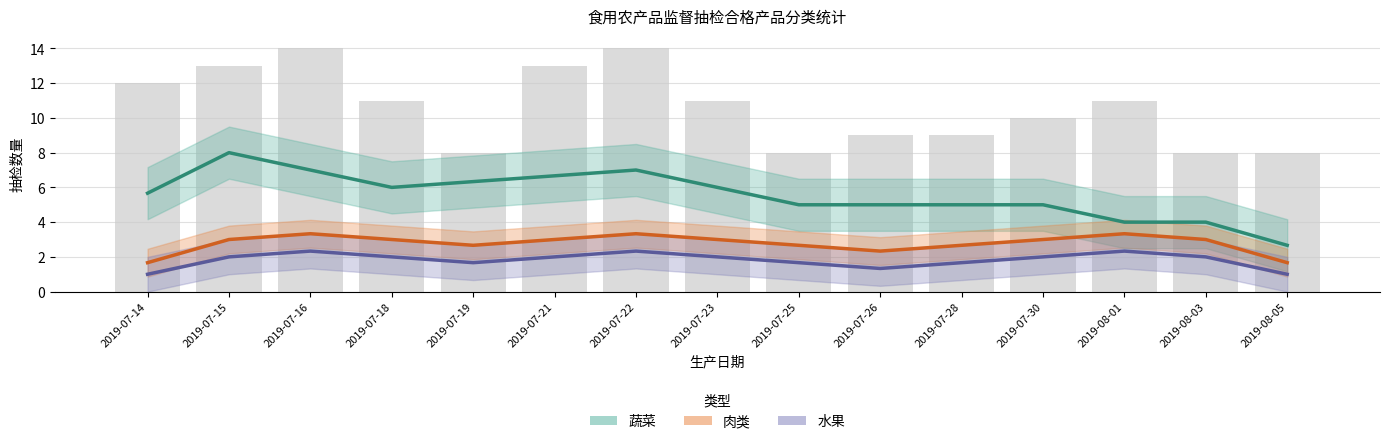

Is it true that 肉类 equals 5.2 at 2019-07-15?

False